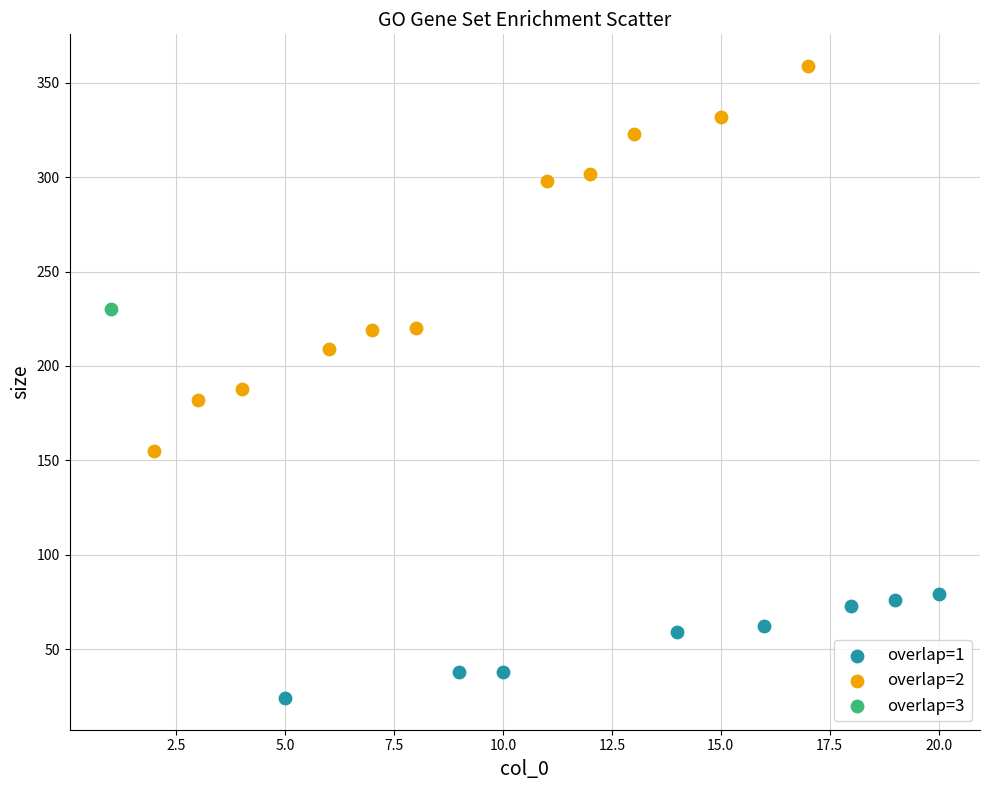

Which series reaches the maximum Y coordinate?

overlap=2